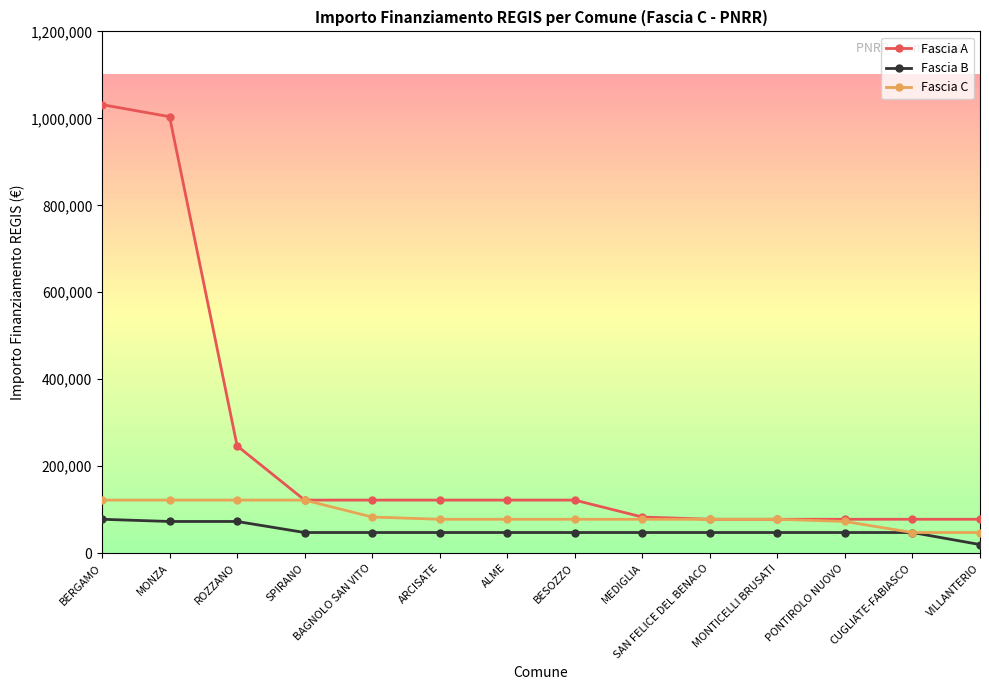

What is the label of the 13th point from the right?

MONZA